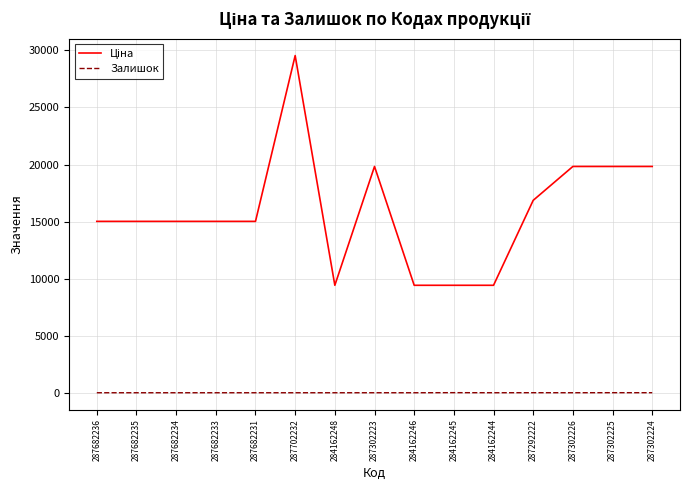

True or false: Залишок has a value of 3.0 at 287302224.

True